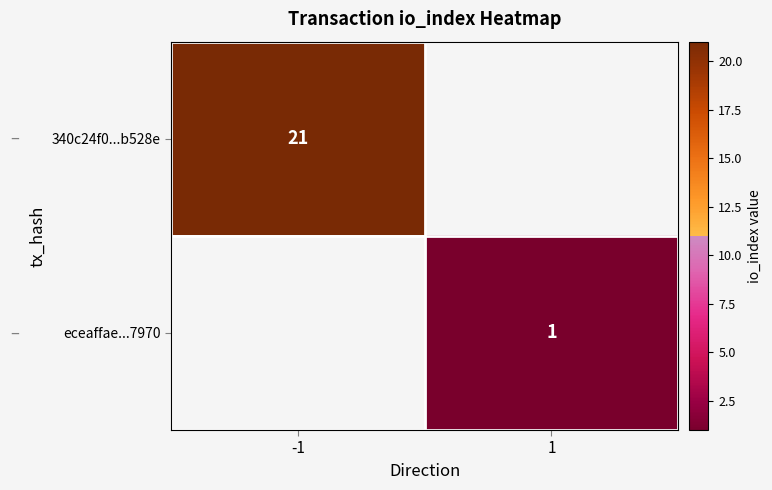

The value of eceaffae...7970 at 1 is 0. True or false?

False